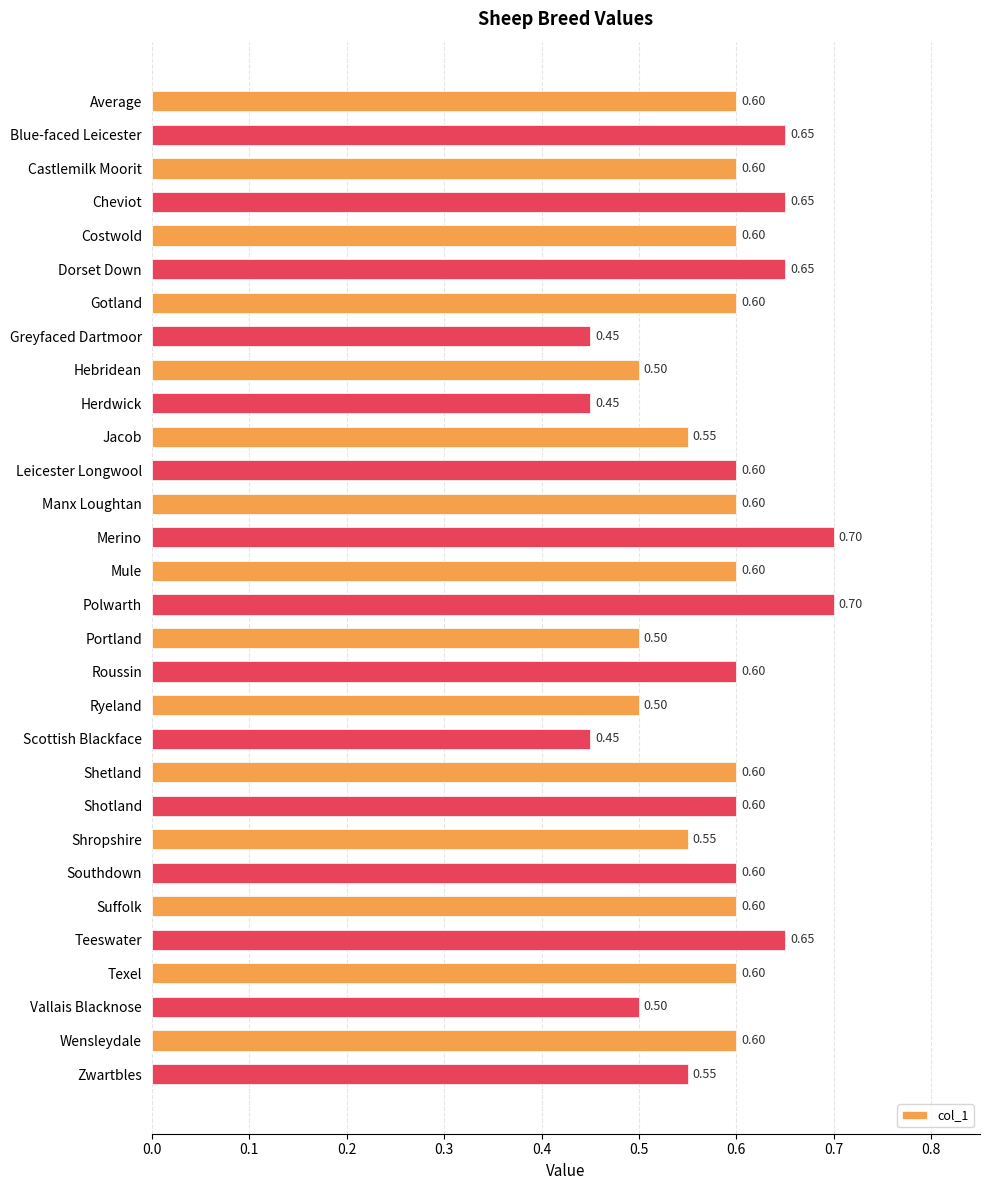

Between Zwartbles and Scottish Blackface, which is larger?

Zwartbles